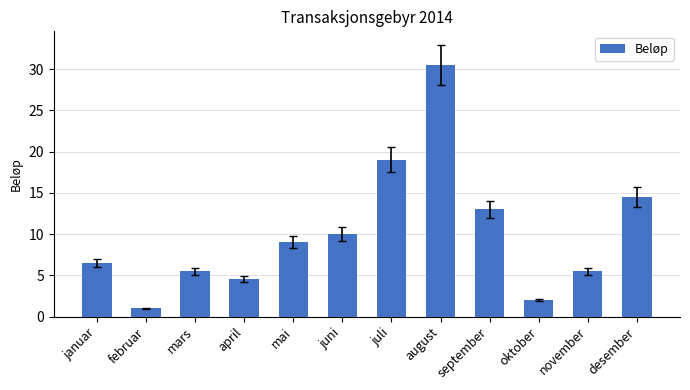

What is the maximum value shown in the chart?

30.5